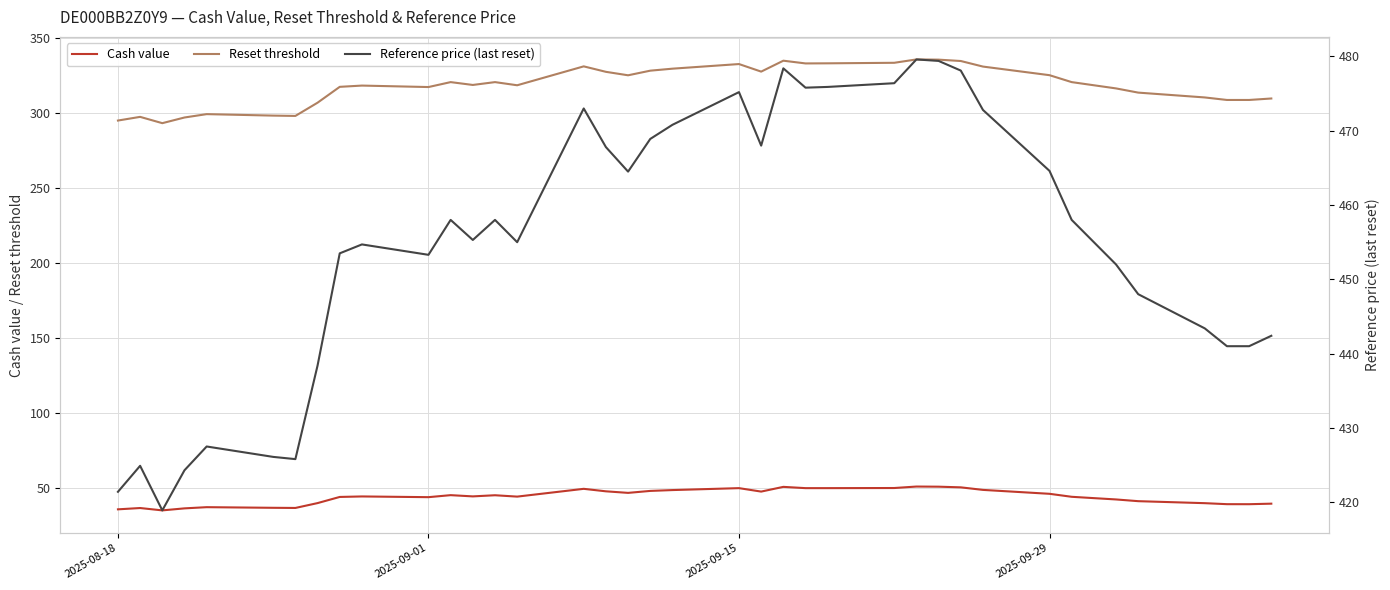

List the series in order of their overall mean, highest first.

Reference price (last reset), Reset threshold, Cash value